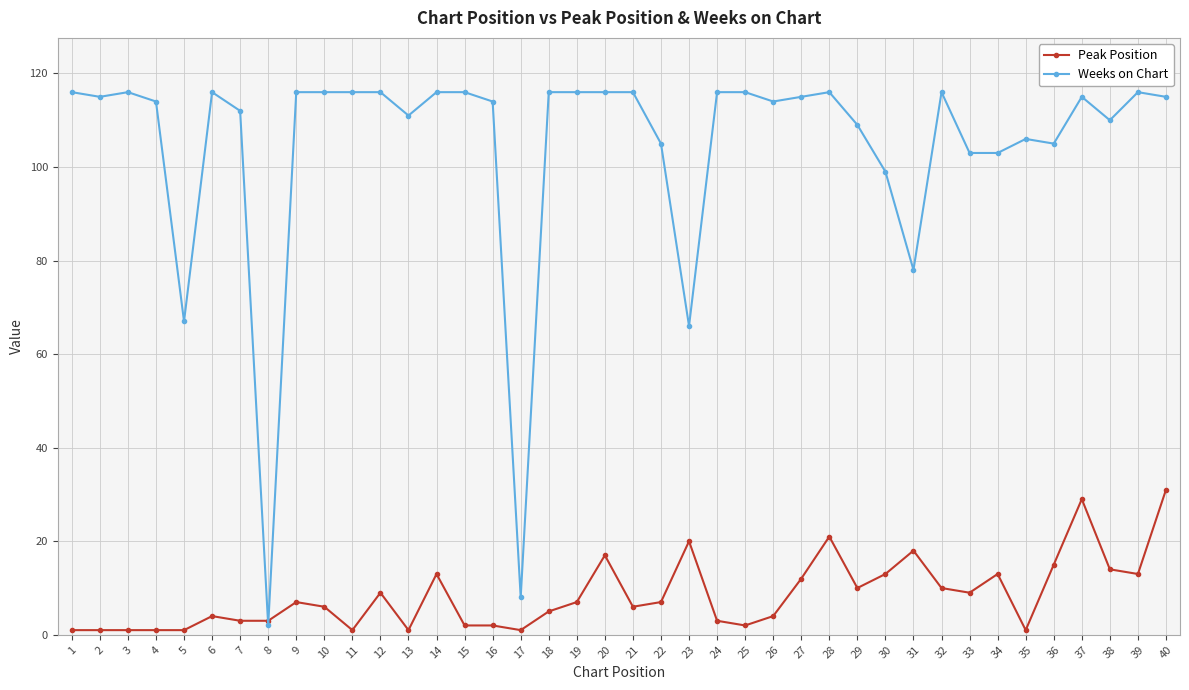

Which series has the widest spread of values?

Weeks on Chart